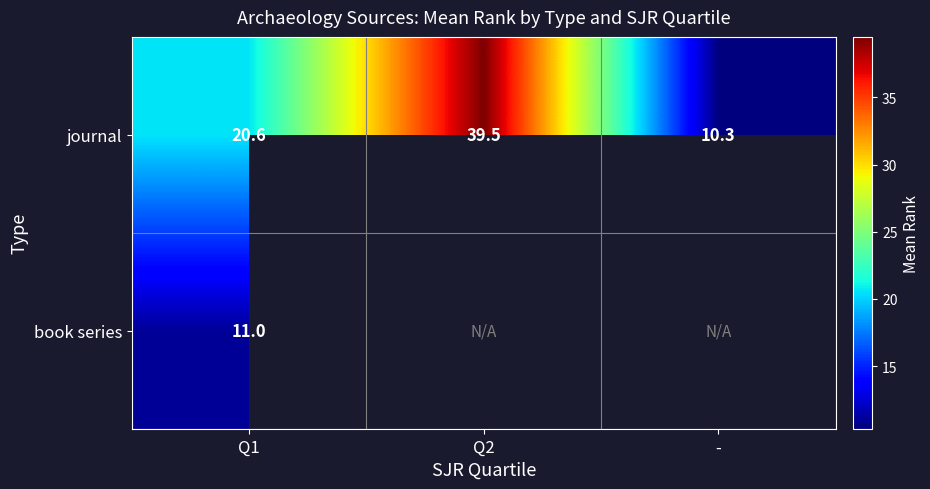

Rank the categories by journal value from highest to lowest.

Q2, Q1, -